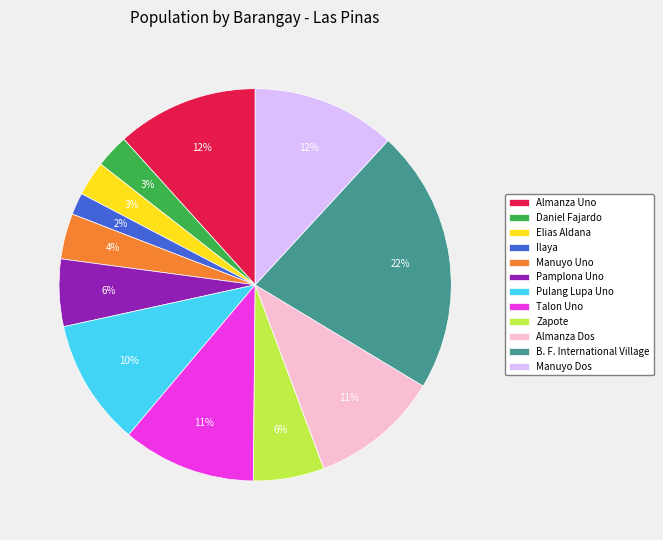

Which slice is the smallest?

Ilaya